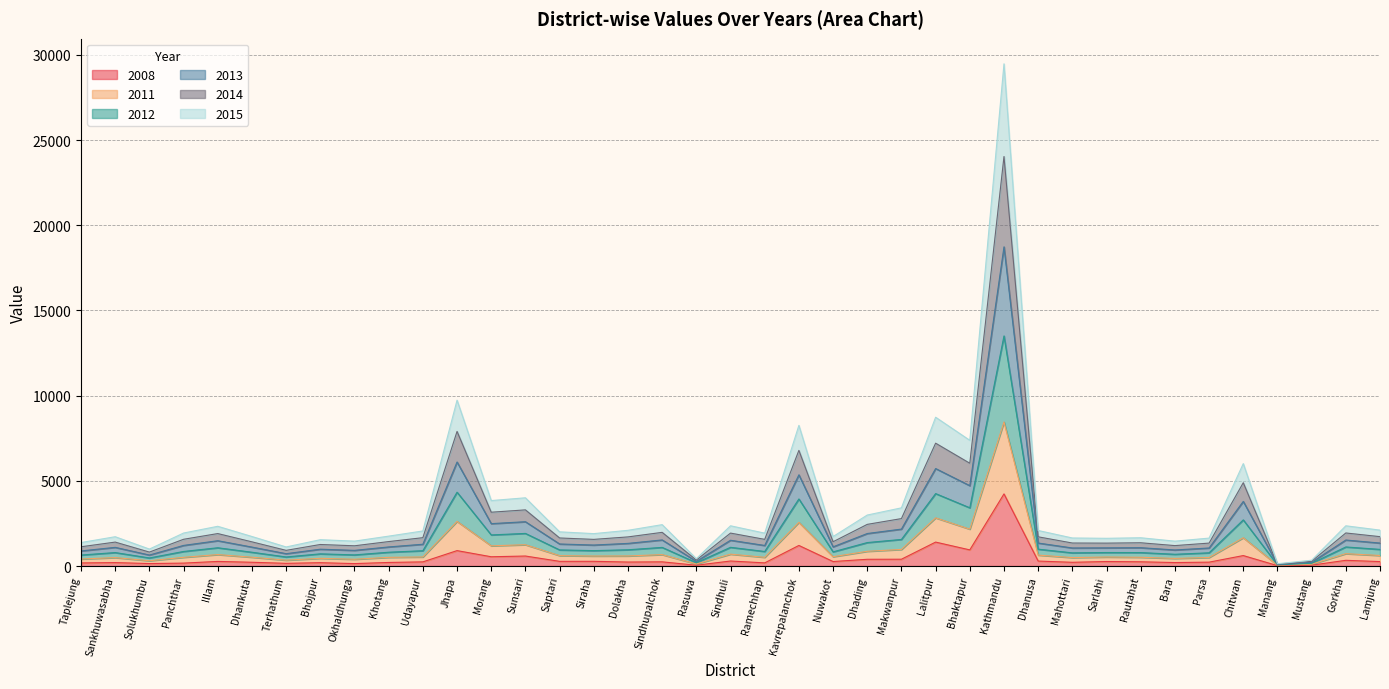

True or false: 2014 and 2013 cross at least once.

False